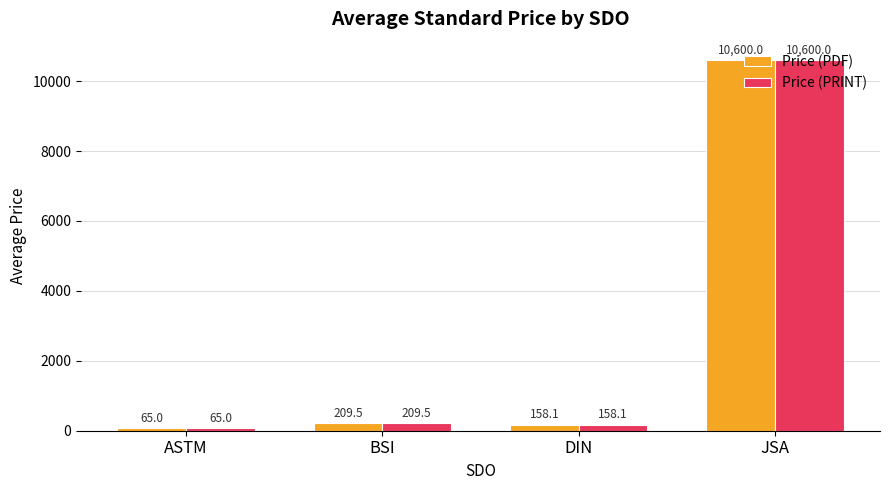

Which category has the lowest value in the Price (PDF) series?

ASTM